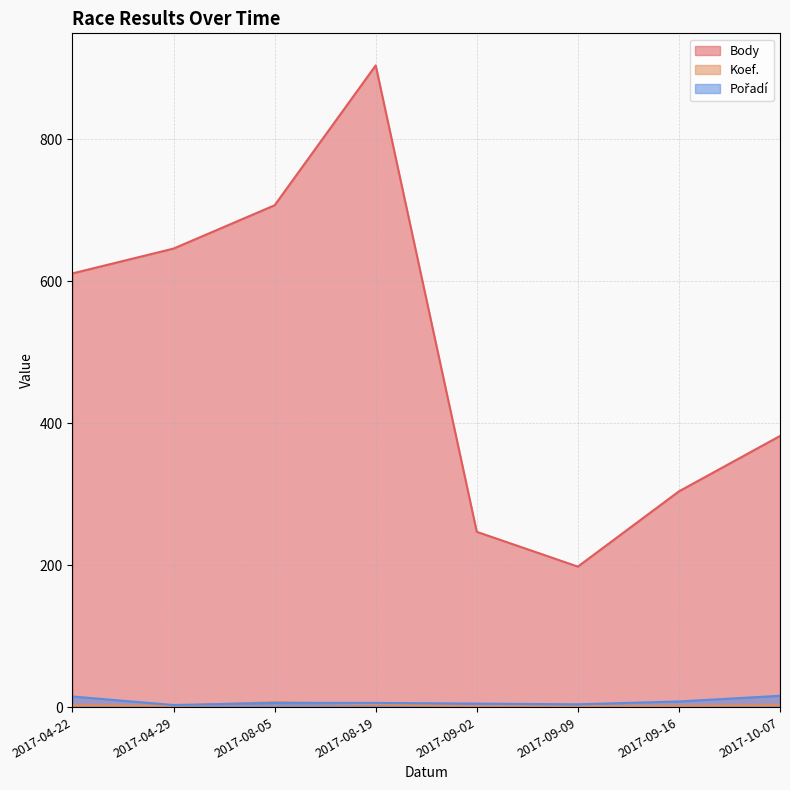

The value of Pořadí at 2017-09-02 is 1. True or false?

False